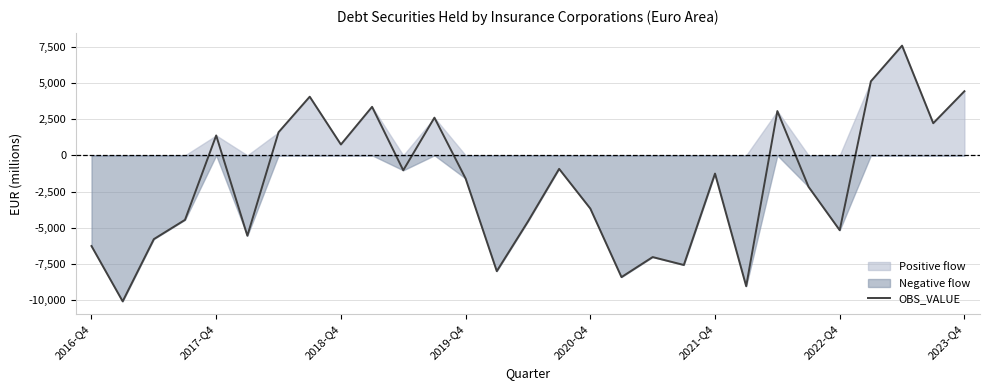

What is the maximum value for OBS_VALUE?

7564.3